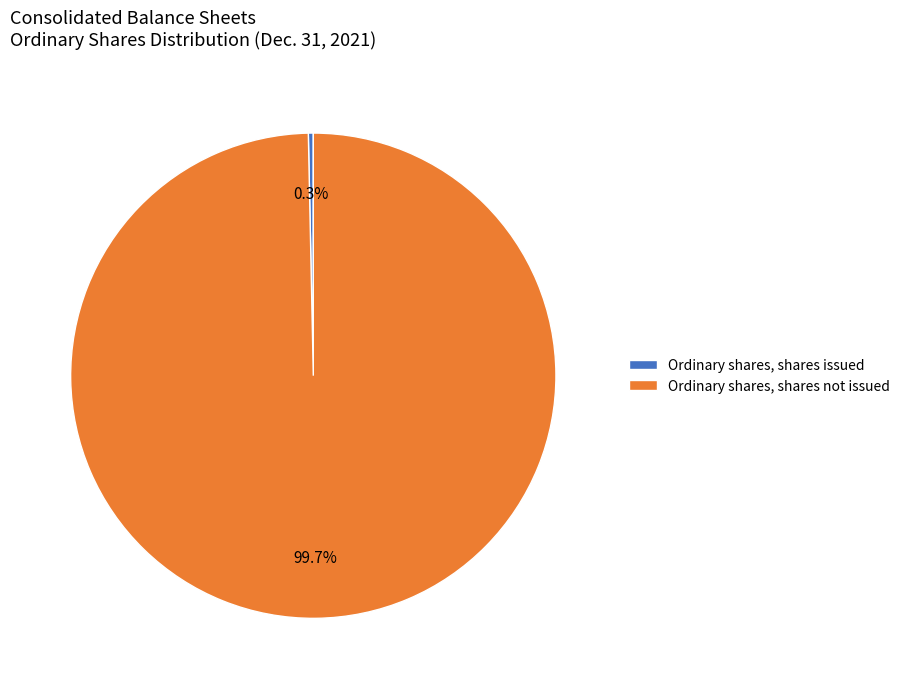

Is the sum of Ordinary shares, shares issued and Ordinary shares, shares not issued greater than half?

Yes